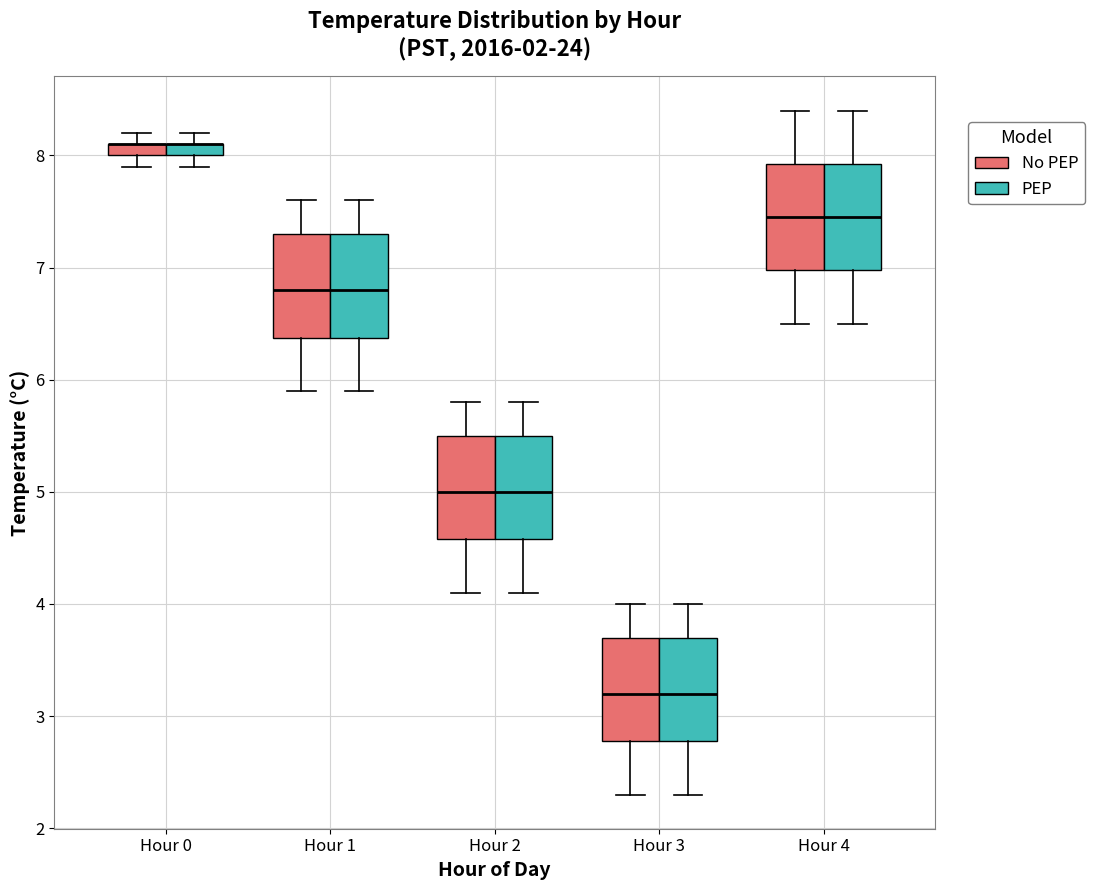

Where does the upper whisker of the box for Hour 1 (PEP) end on the y-axis? The values are not printed on the chart, so give them approximately, as read against the axis.

7.6